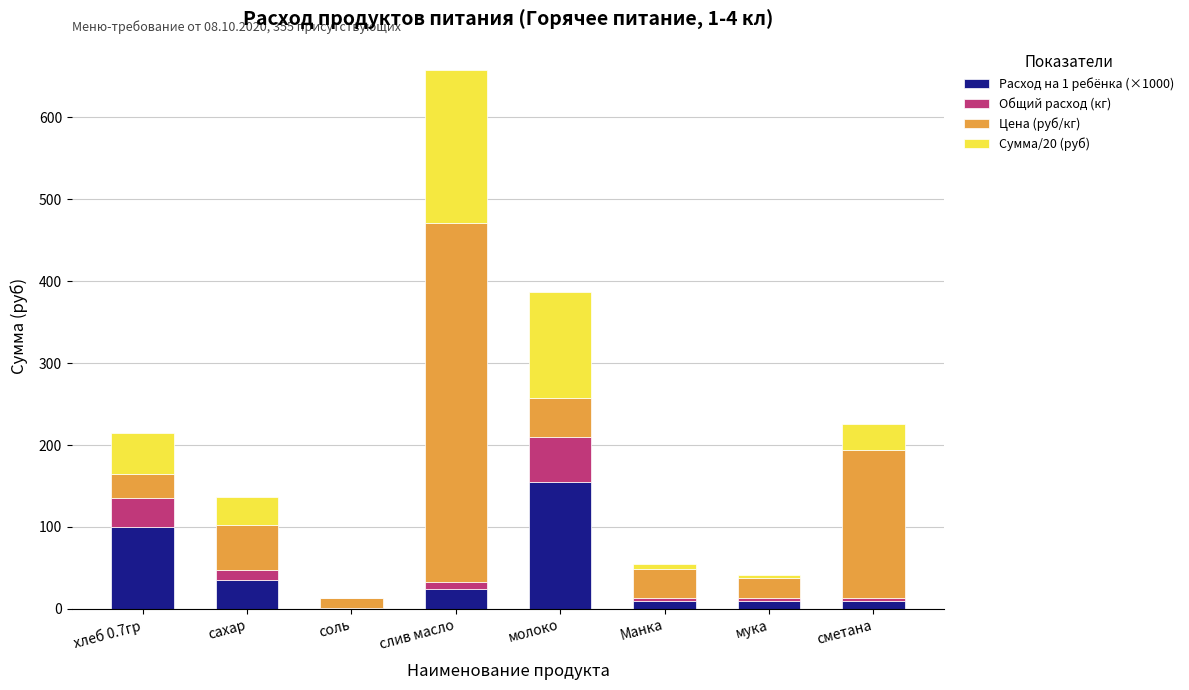

The Расход на 1 ребёнка (×1000) series shows 58.3 at сахар. True or false?

False